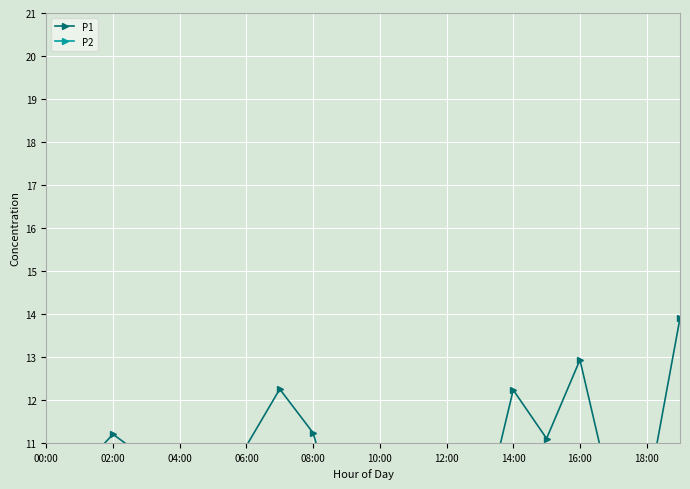

List the series in order of their peak value, lowest first.

P2, P1